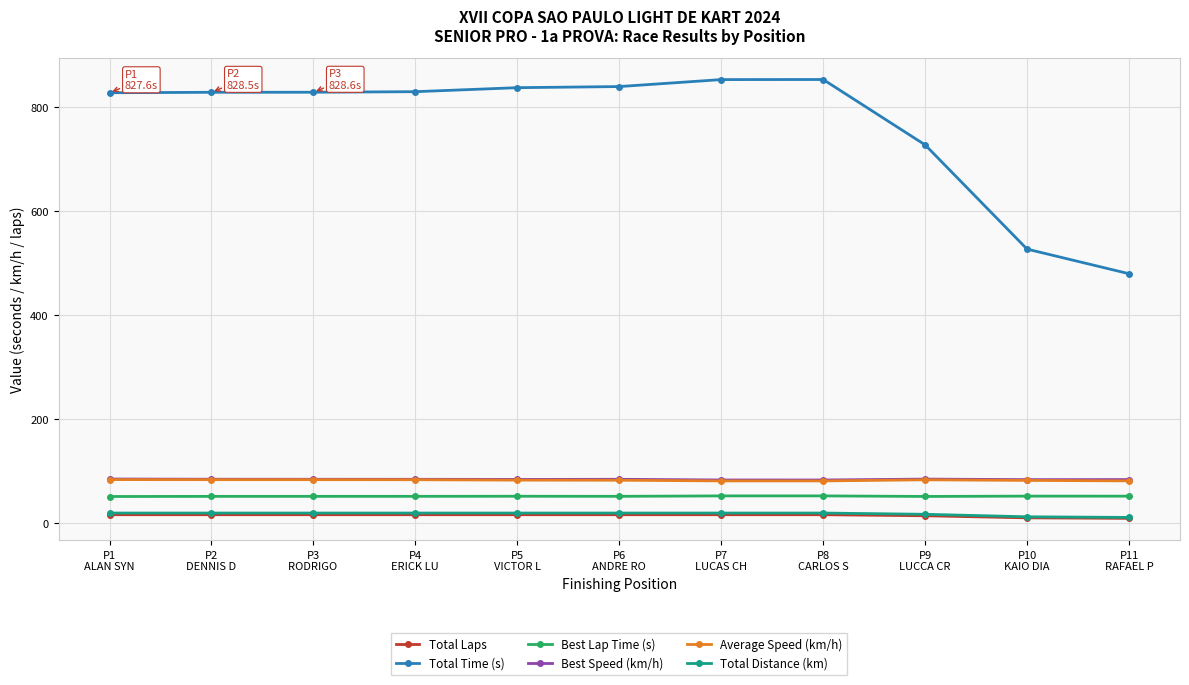

What is the maximum value shown in the chart?

853.1